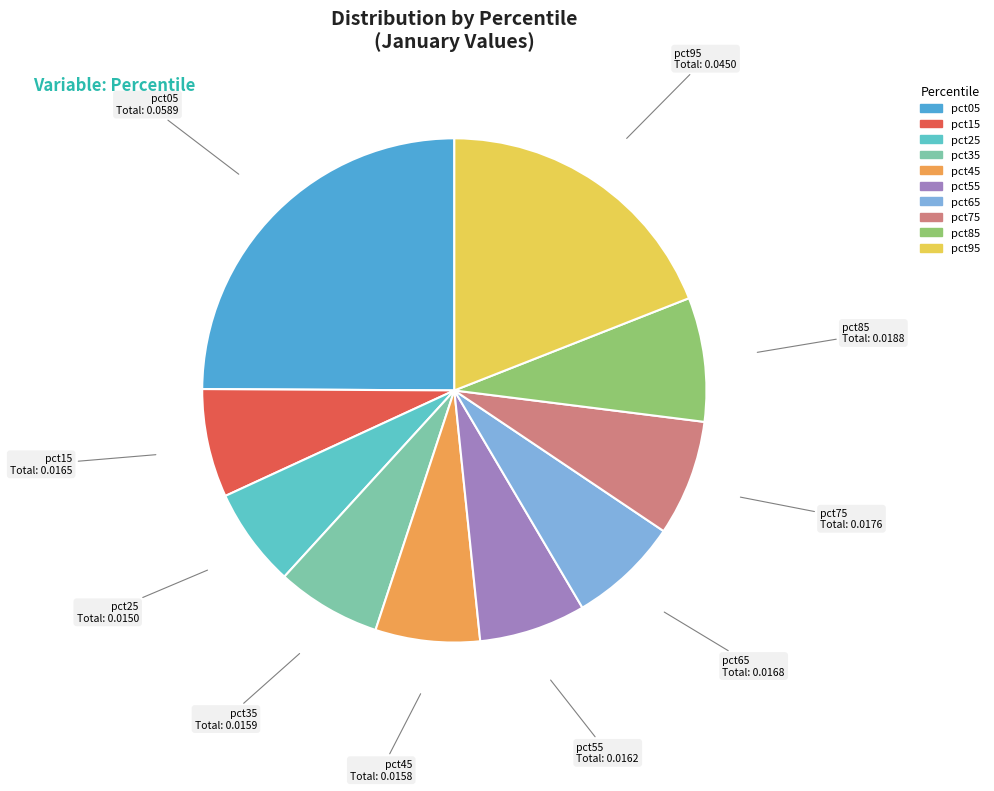

Is it true that pct65 is 7% of the pie?

True